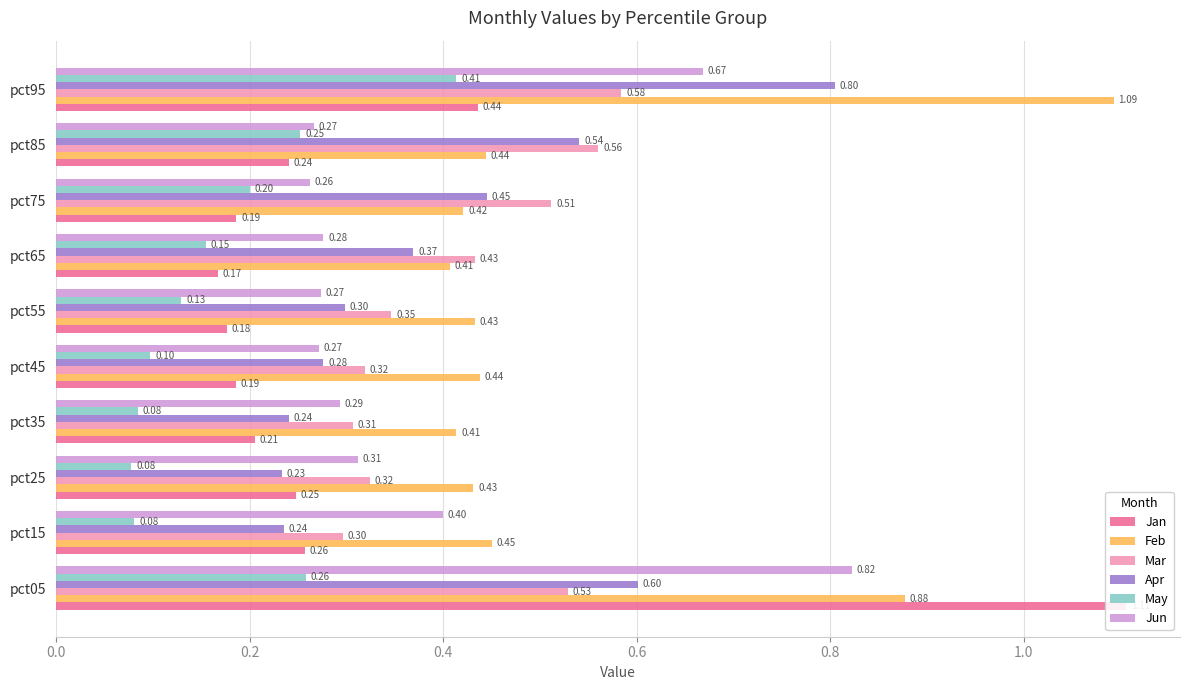

Which series has the largest total across all categories?

Feb